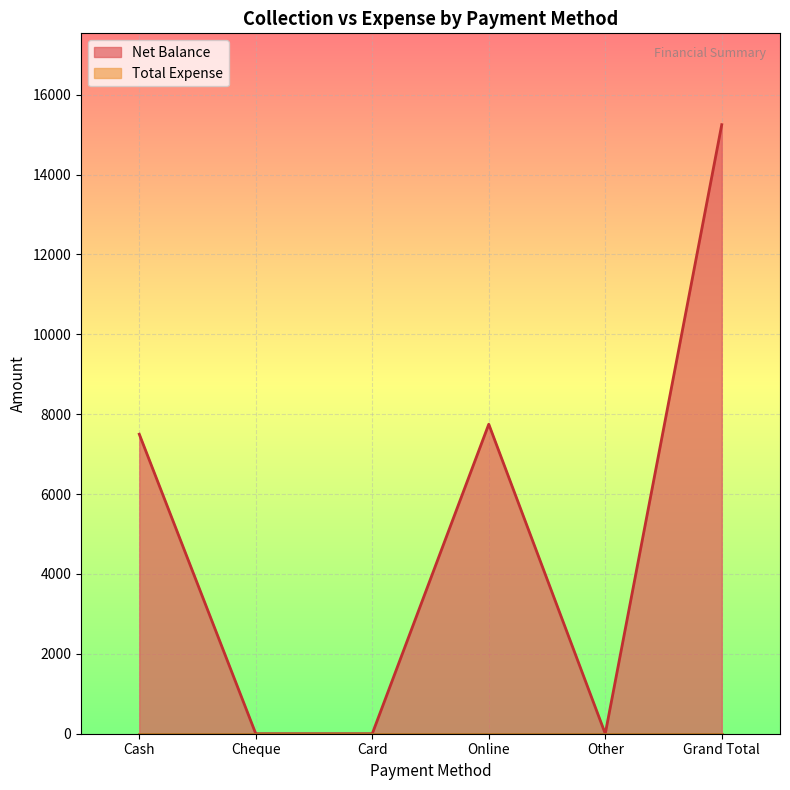

The value at Cheque is -6465. True or false?

False